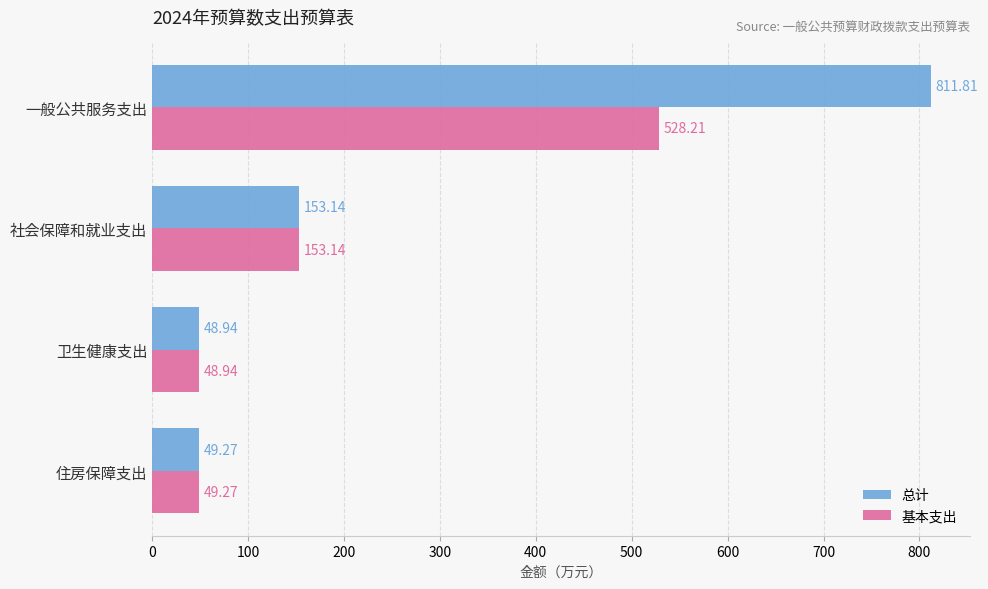

What is the difference between the second highest and minimum values in the 总计 series?

104.2